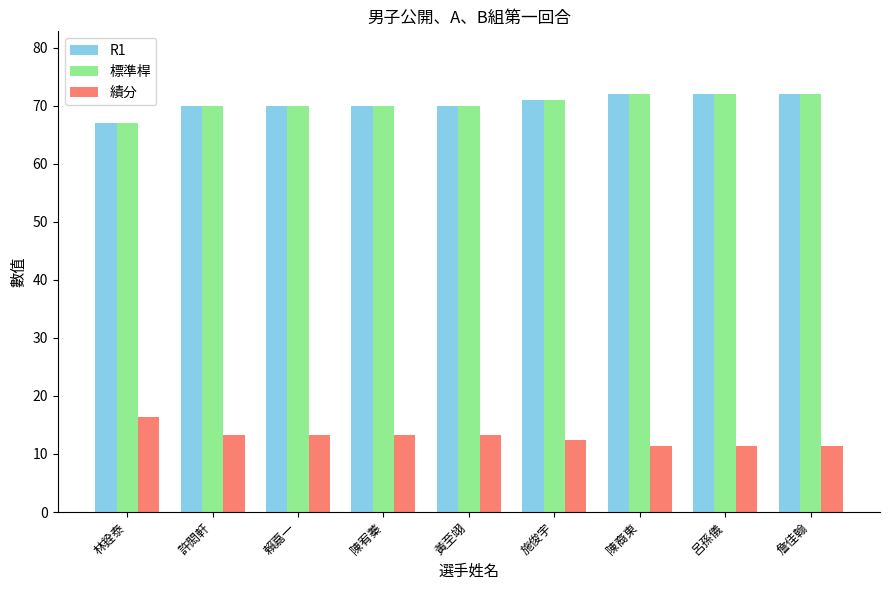

The value of 標準桿 at 許閎軒 is 70.0. True or false?

True